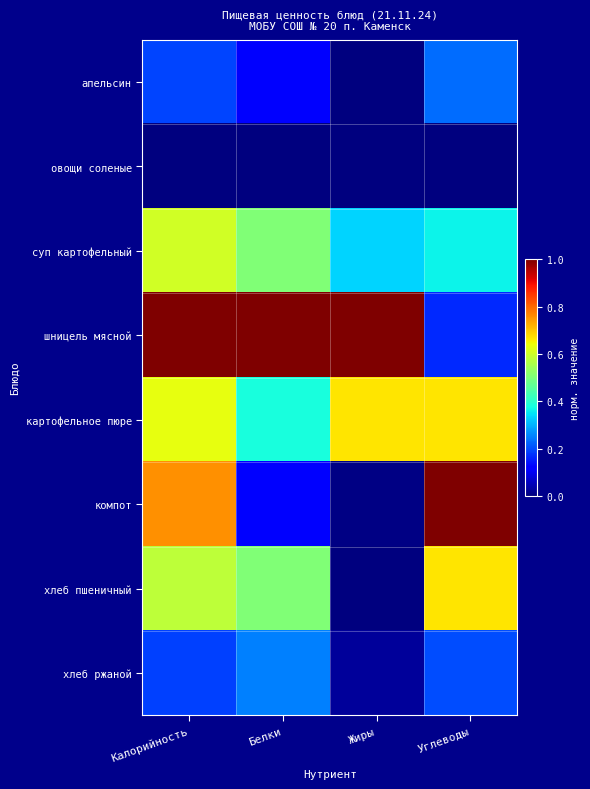

Reading left to right, transcribe all the data shown in this chart.

апельсин: Калорийность=0.2	Белки=0.1	Жиры=0.0	Углеводы=0.2
овощи соленые: Калорийность=0.0	Белки=0.0	Жиры=0.0	Углеводы=0.0
суп картофельный: Калорийность=0.6	Белки=0.5	Жиры=0.3	Углеводы=0.4
шницель мясной: Калорийность=1.0	Белки=1.0	Жиры=1.0	Углеводы=0.2
картофельное пюре: Калорийность=0.6	Белки=0.4	Жиры=0.7	Углеводы=0.7
компот: Калорийность=0.8	Белки=0.1	Жиры=0.0	Углеводы=1.0
хлеб пшеничный: Калорийность=0.6	Белки=0.5	Жиры=0.0	Углеводы=0.7
хлеб ржаной: Калорийность=0.2	Белки=0.3	Жиры=0.0	Углеводы=0.2